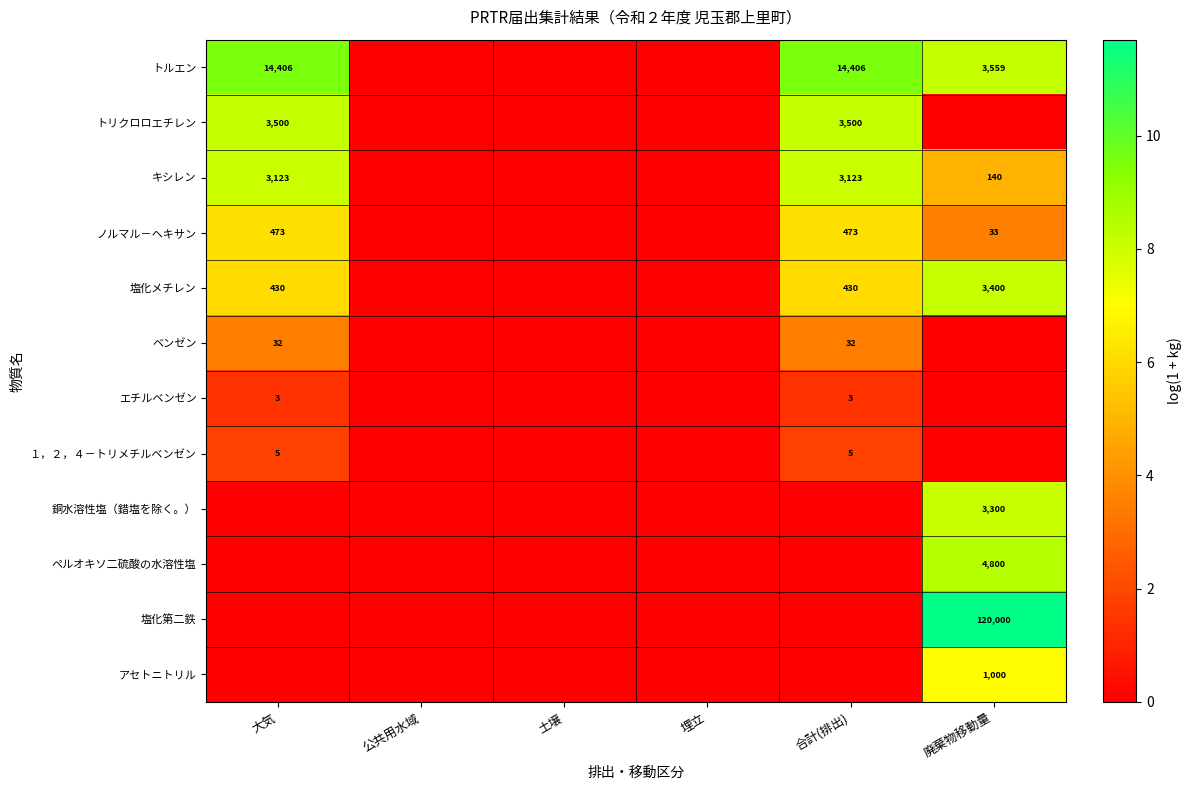

The value of キシレン at 大気 is 3123. True or false?

True